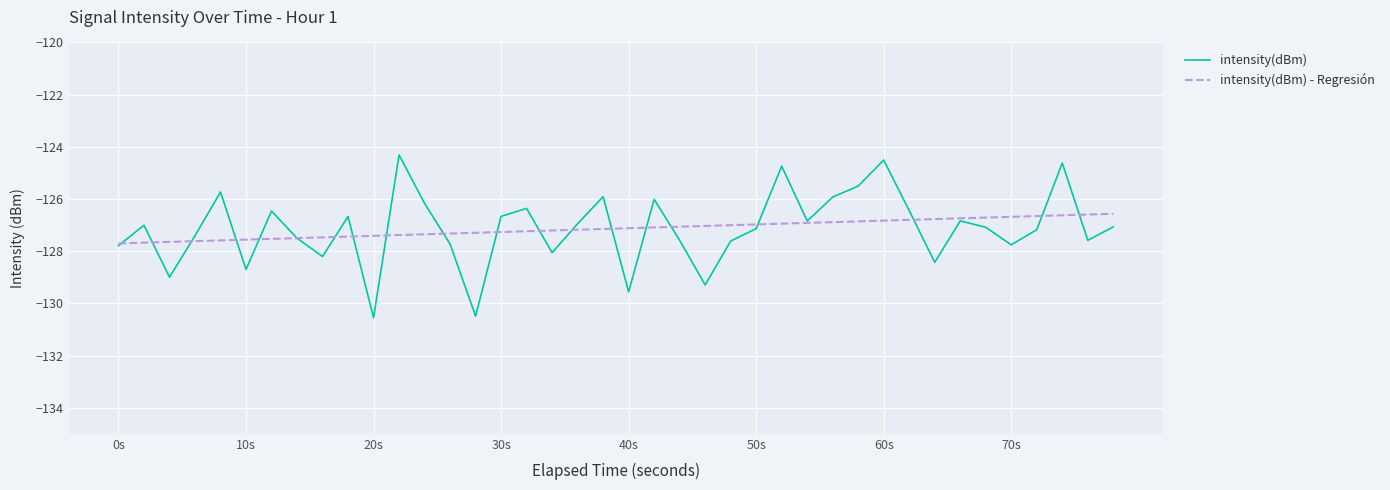

List the series in order of their peak value, lowest first.

intensity(dBm) - Regresión, intensity(dBm)